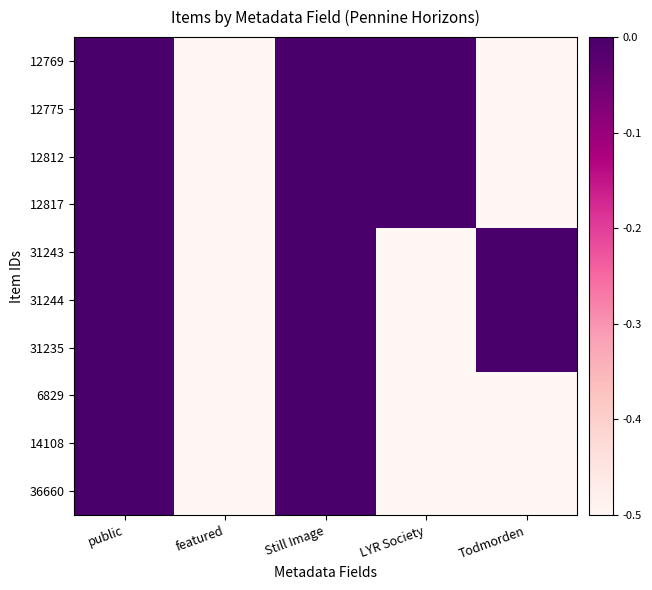

Rank the series by their maximum value, from lowest to highest.

12769, 12775, 12812, 12817, 31243, 31244, 31235, 6829, 14108, 36660